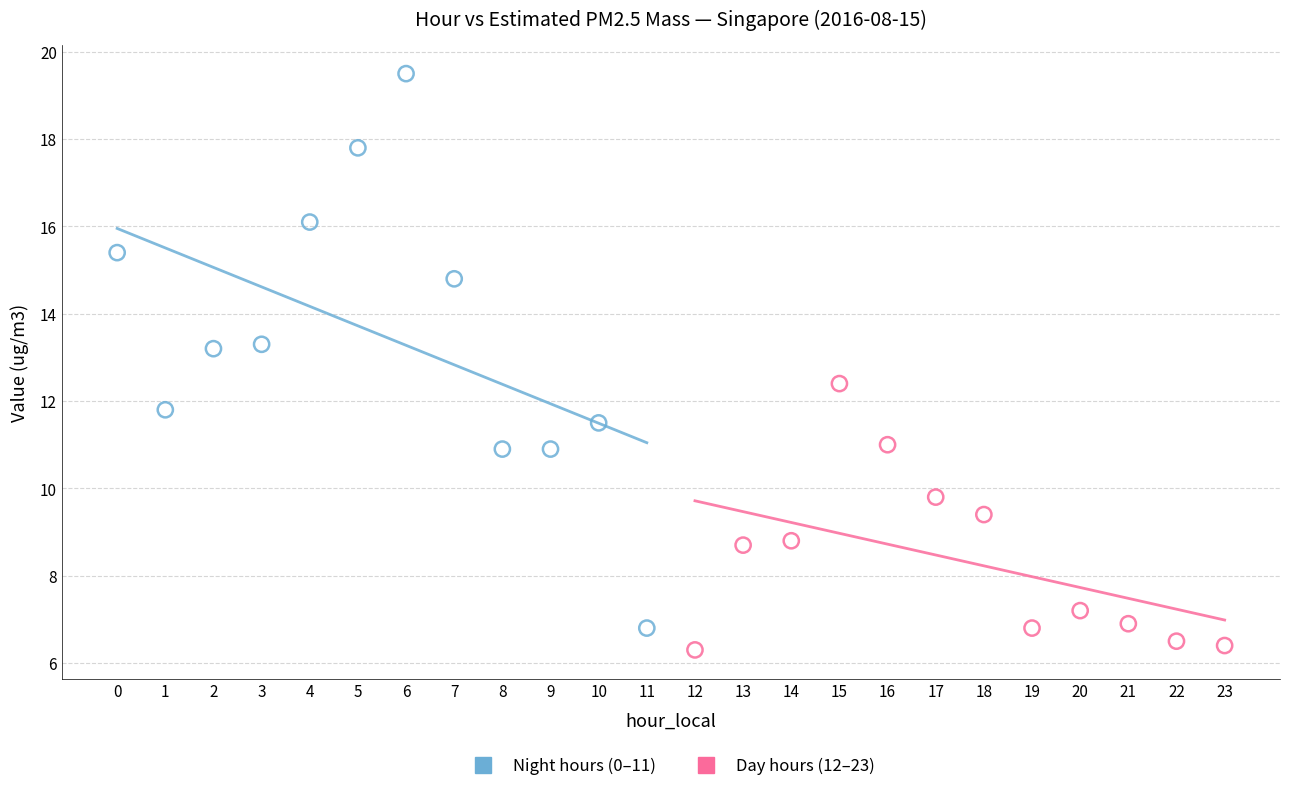

Which series reaches the maximum Y coordinate?

Night hours (0–11)